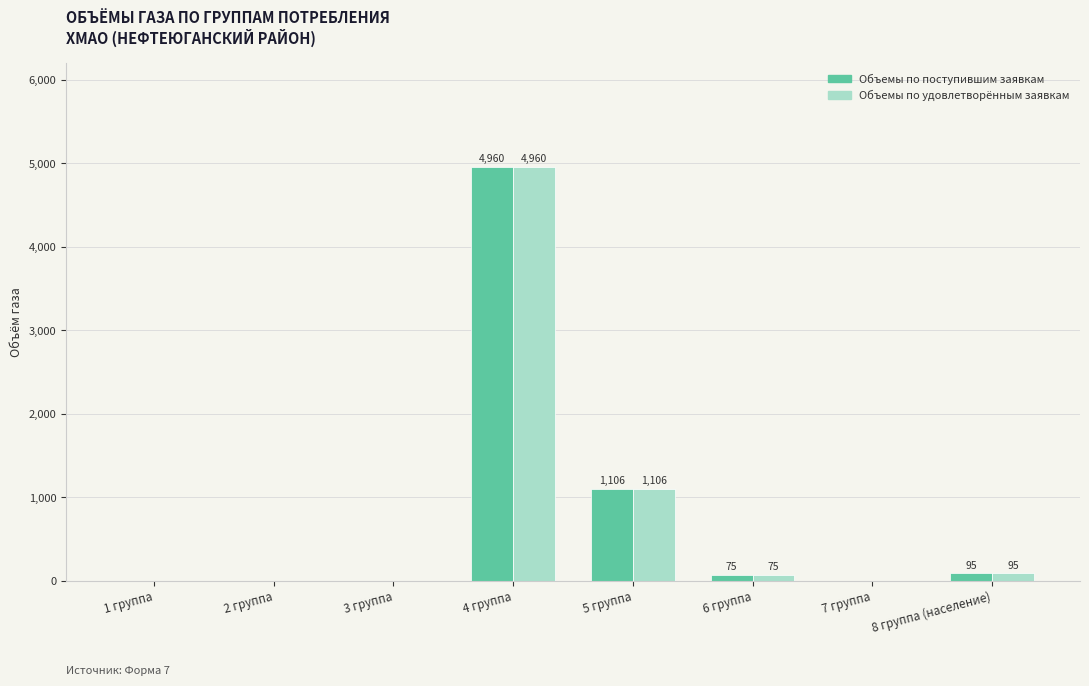

What is the maximum value for Объемы по удовлетворённым заявкам?

4960.3